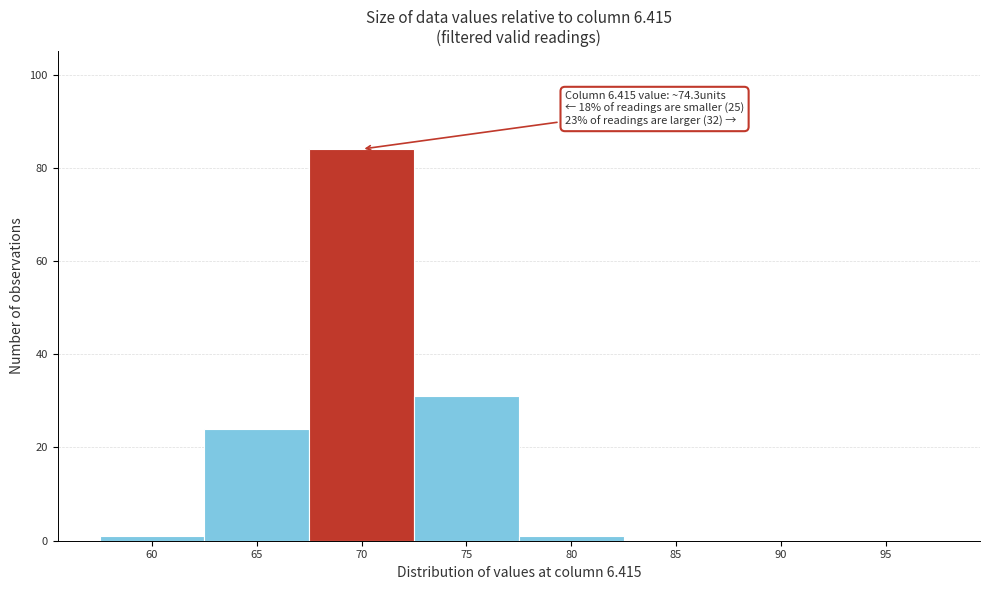

Reading left to right, list all the values displayed in this chart.

60=1	65=24	70=84	75=31	80=1	85=0	90=0	95=0